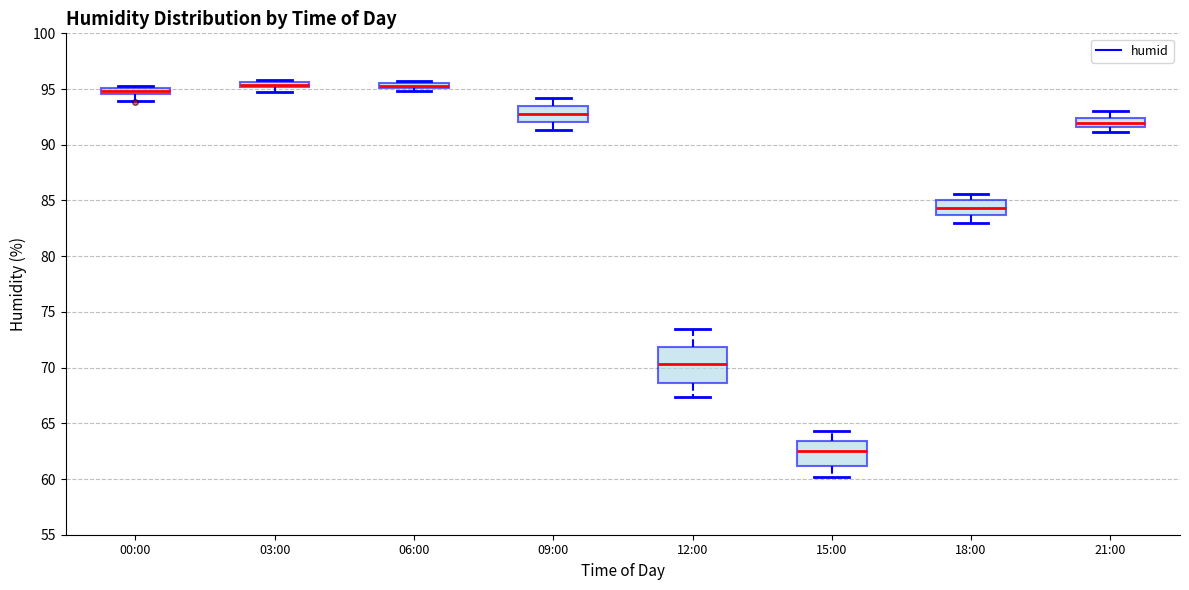

Which box's median line is the lowest?

15:00